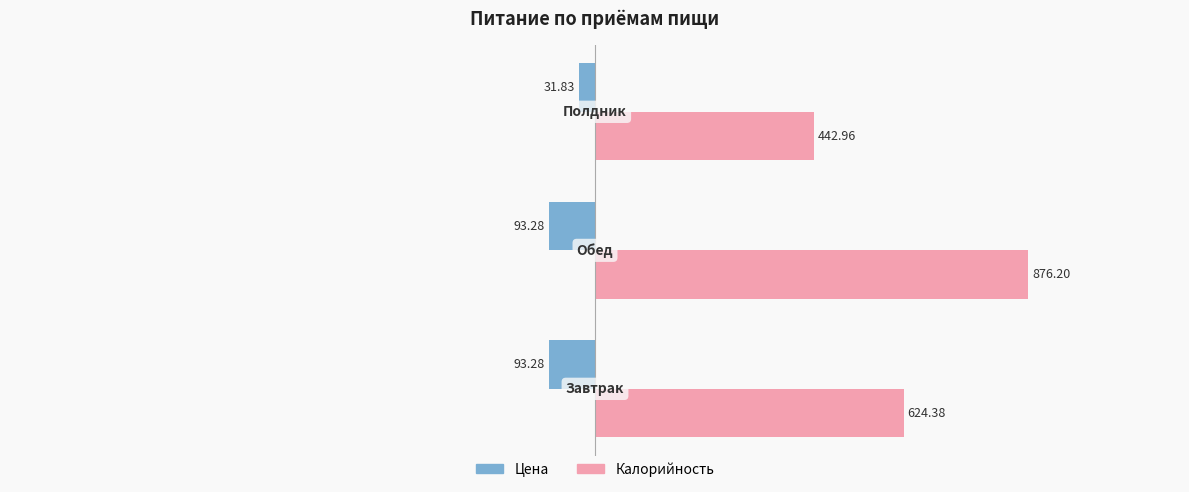

What is the smallest value displayed?

-93.3